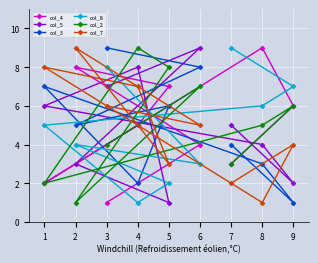

List the labels in order of col_7 value, largest first.

2, 1, 4, 3, 6, 9, 5, 7, 8